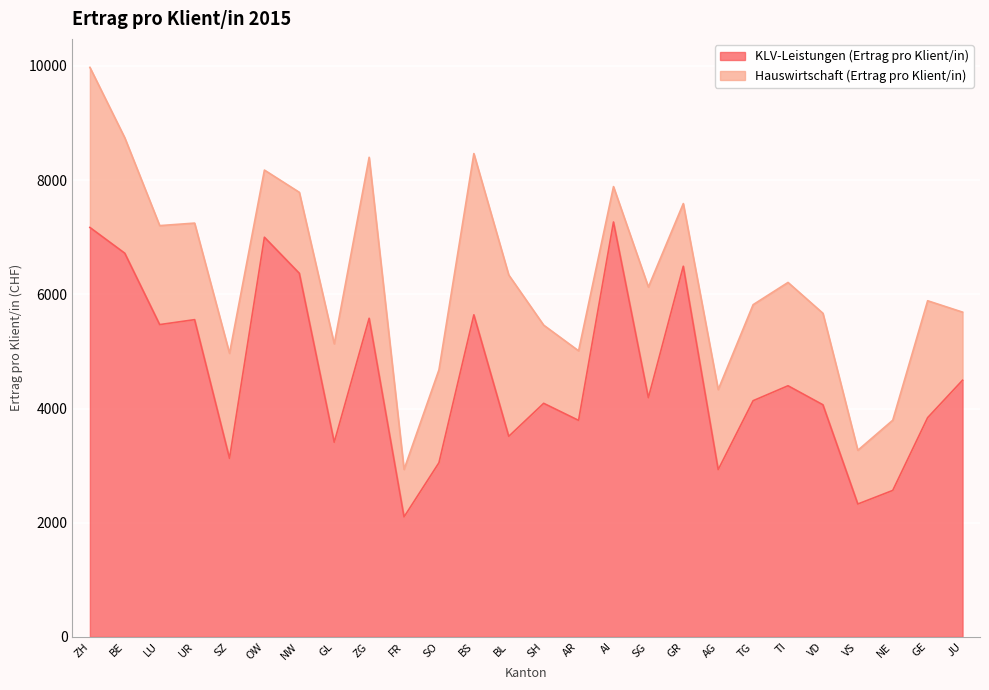

At which label is the value closest to 4684?

JU